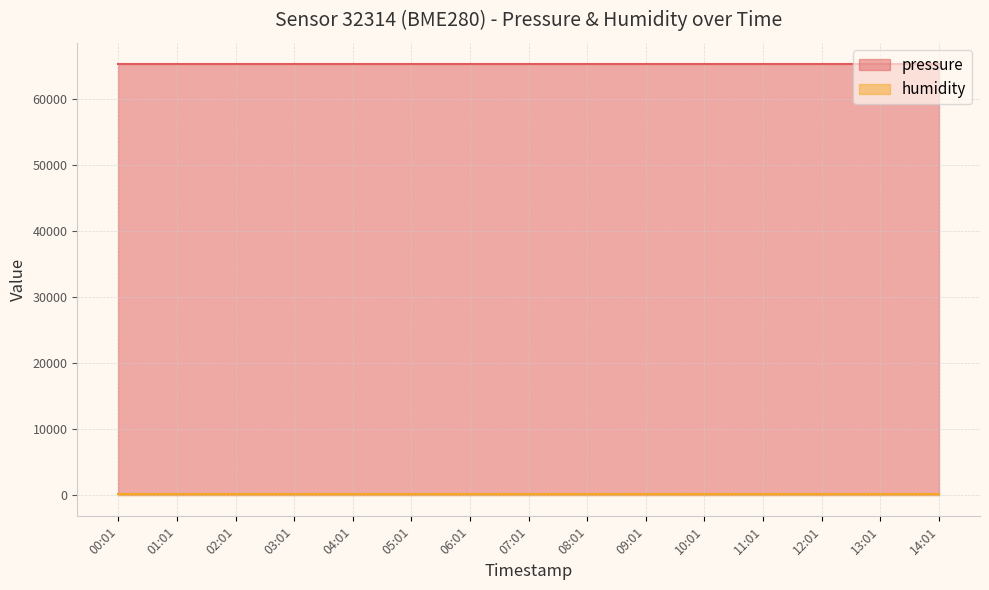

What is the minimum value for humidity?

100.0